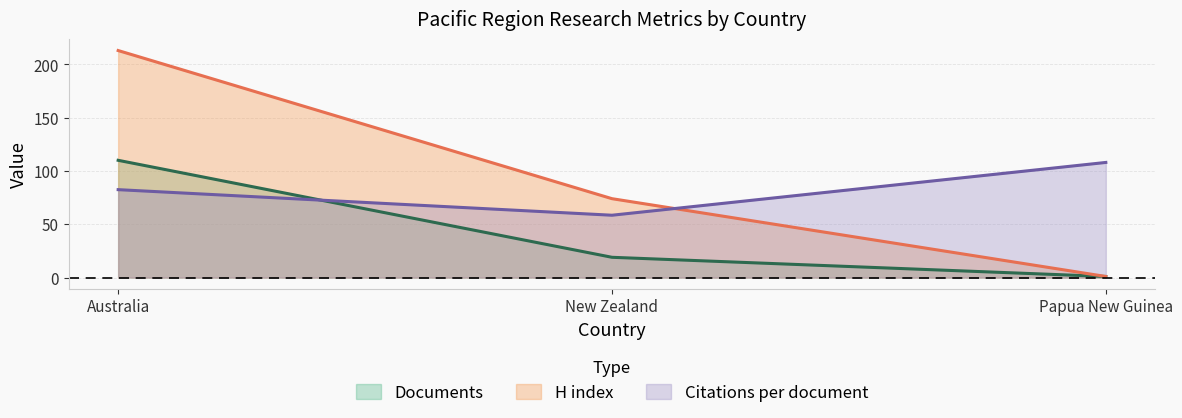

Rank the series at Papua New Guinea from lowest to highest value.

Documents, Citable documents, Citations per document